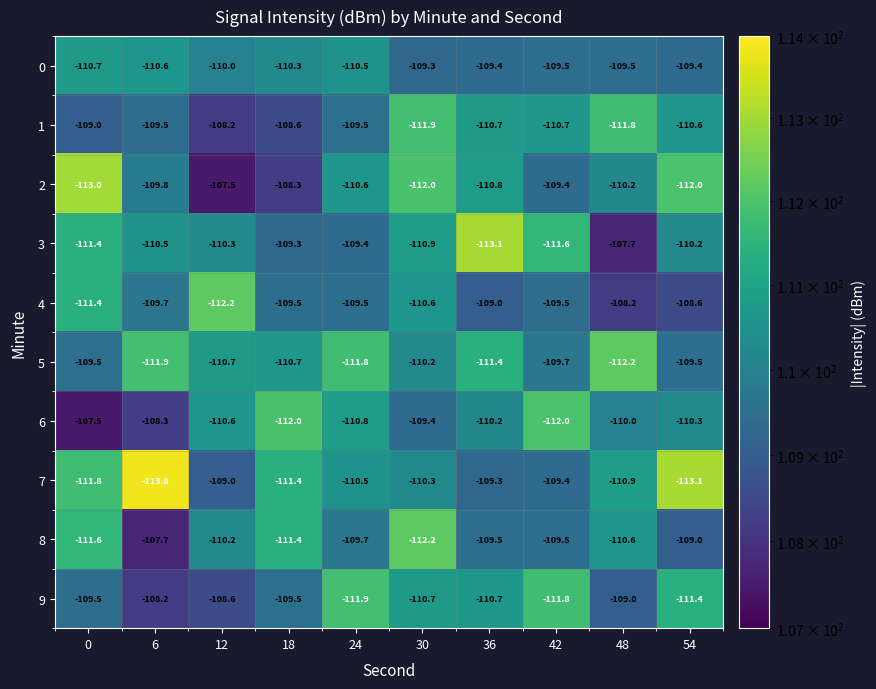

What is the average value of the 0 series?

-109.9